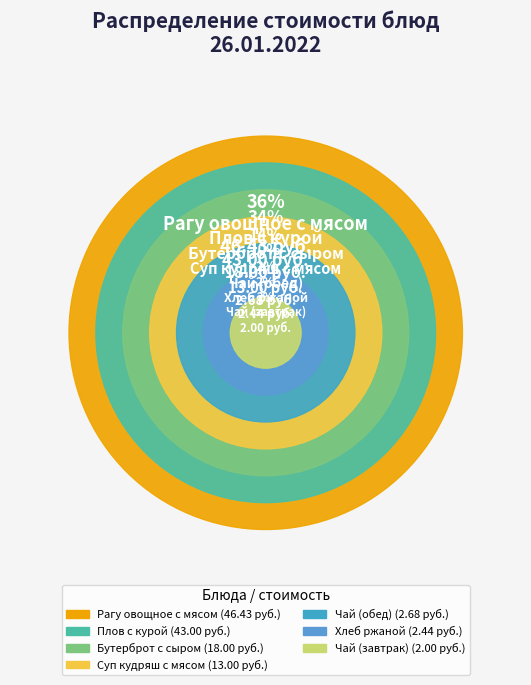

Count the number of slices in the pie.

7